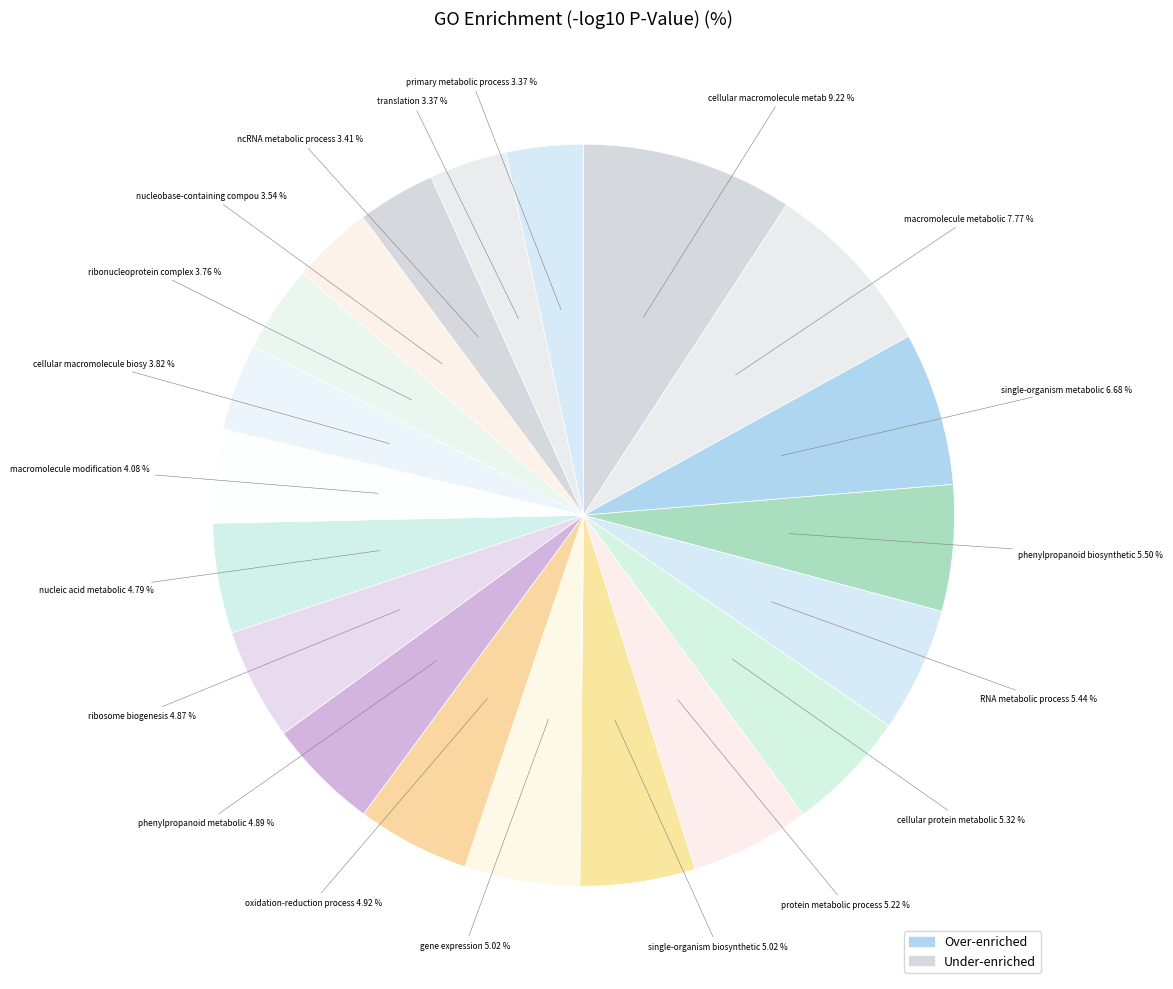

How many slices are in this pie chart?

20